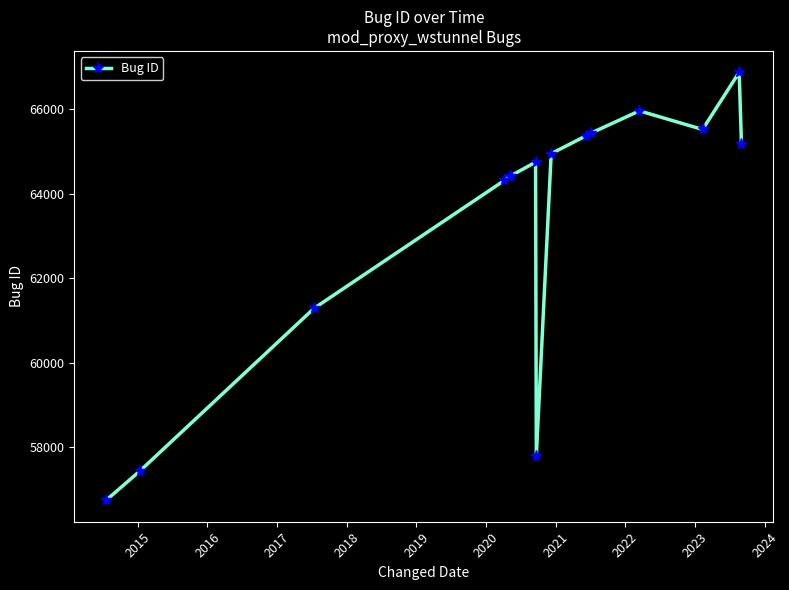

What is the difference between the maximum and minimum values?

10130